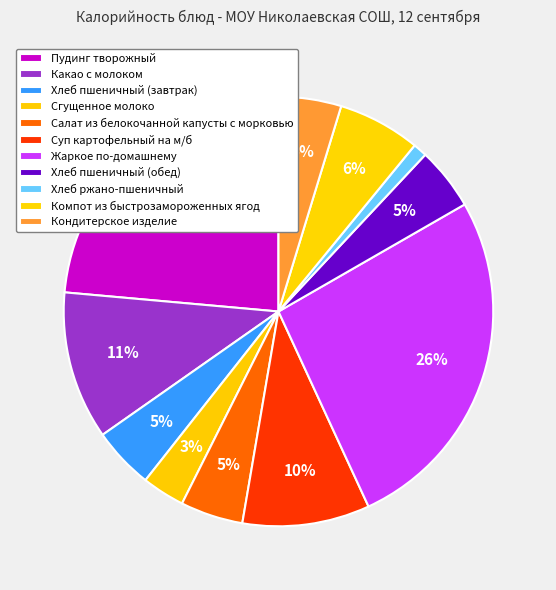

To the nearest percent, what percentage of the pie is Какао с молоком?

11%